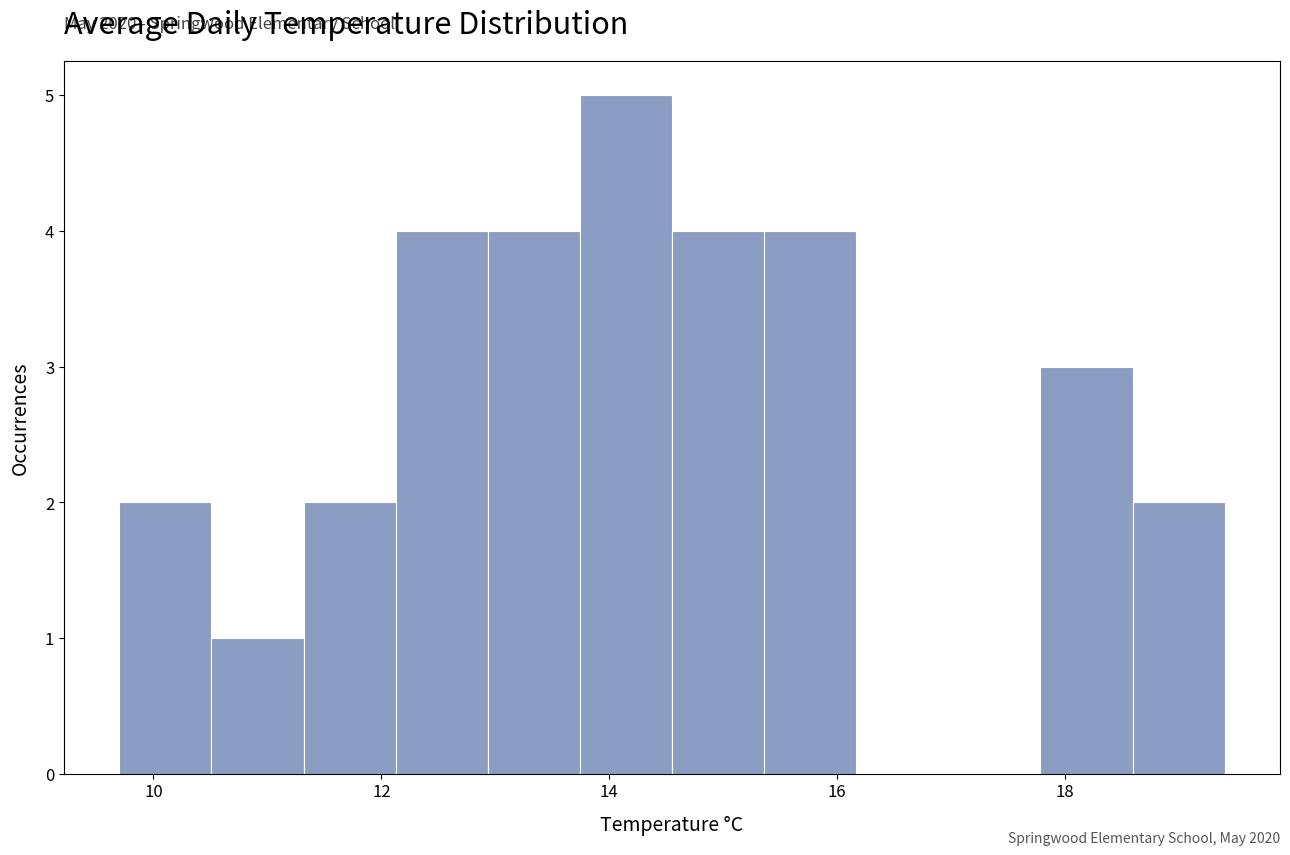

Over which range of the x-axis is the bar tallest?

13.8 to 14.6